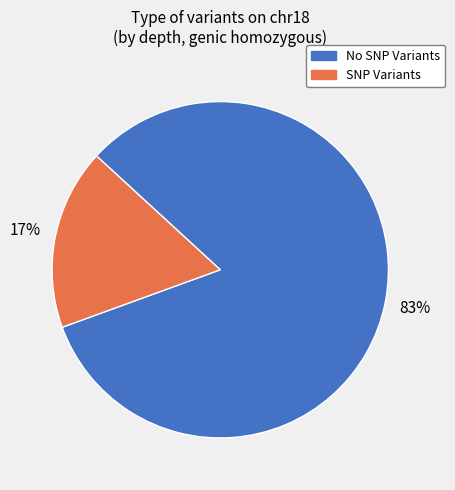

Combined, do No SNP Variants and SNP Variants account for over 50%?

Yes